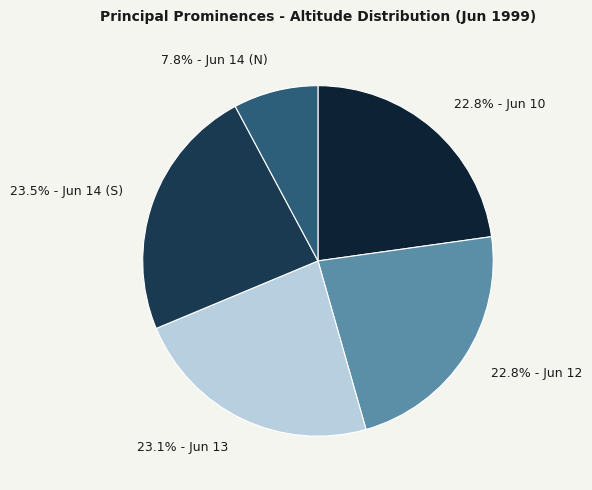

Does 23.5% - Jun 14 (S) account for over 50% of the chart?

No